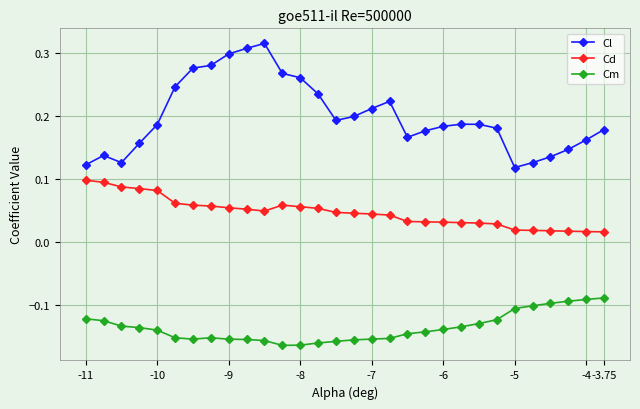

How many categories are shown in the chart?

30